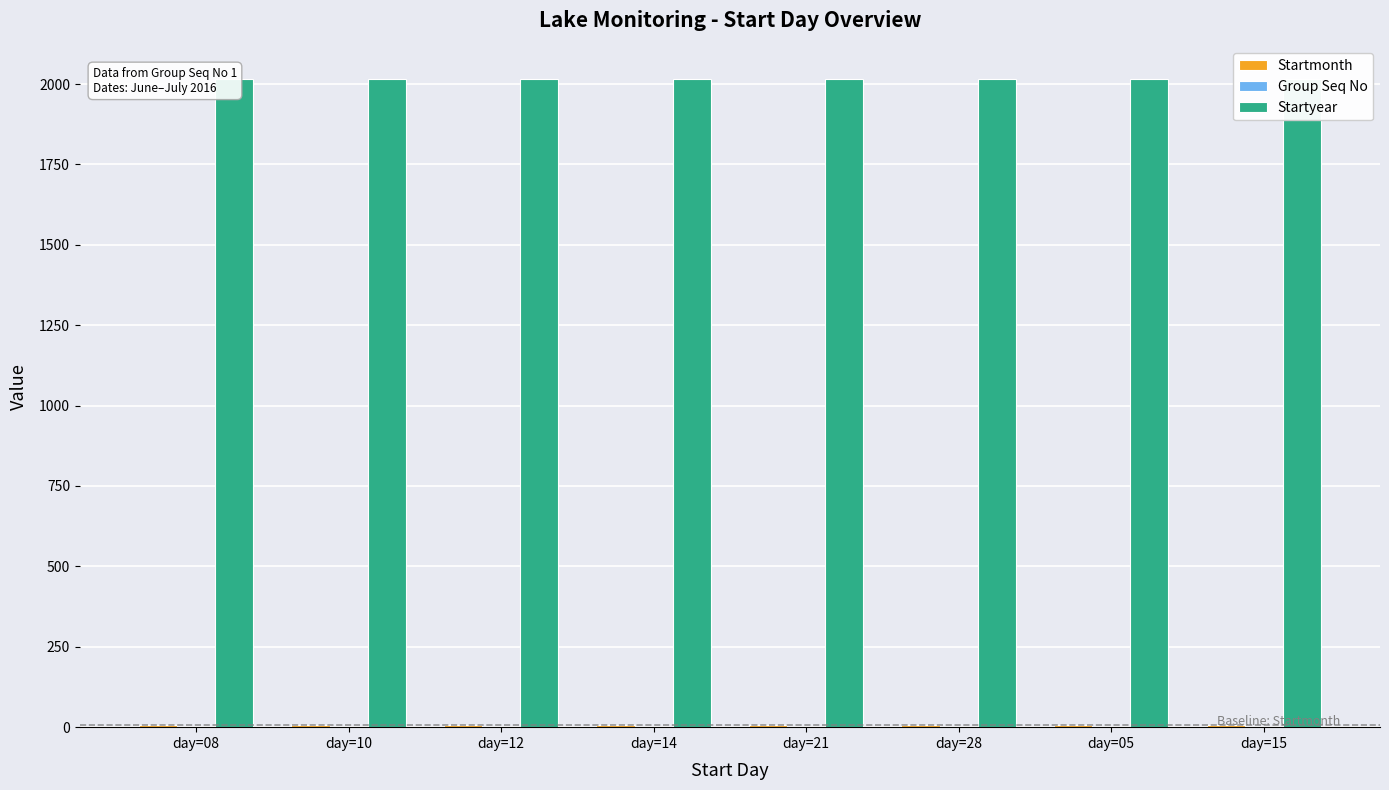

Are the bars grouped side by side (vs. stacked)?

Yes